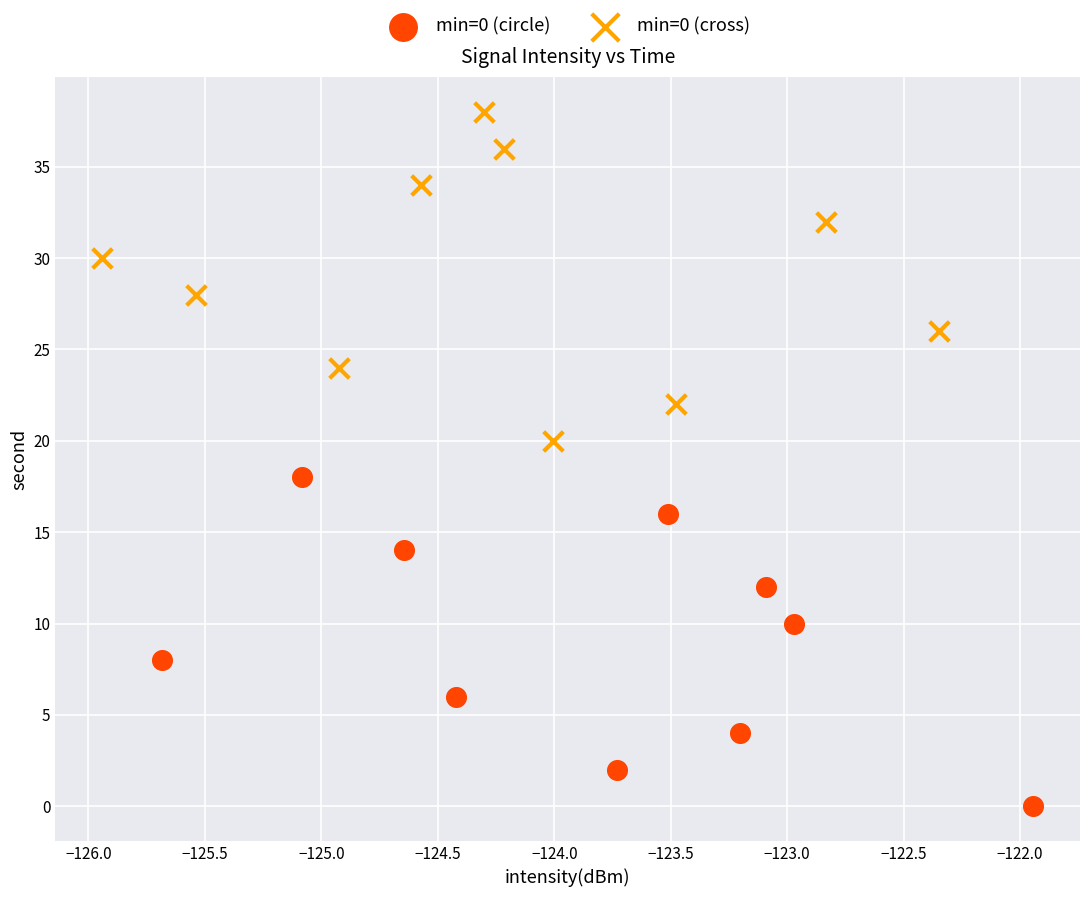

Which series reaches the minimum Y coordinate?

min=0 (circle)